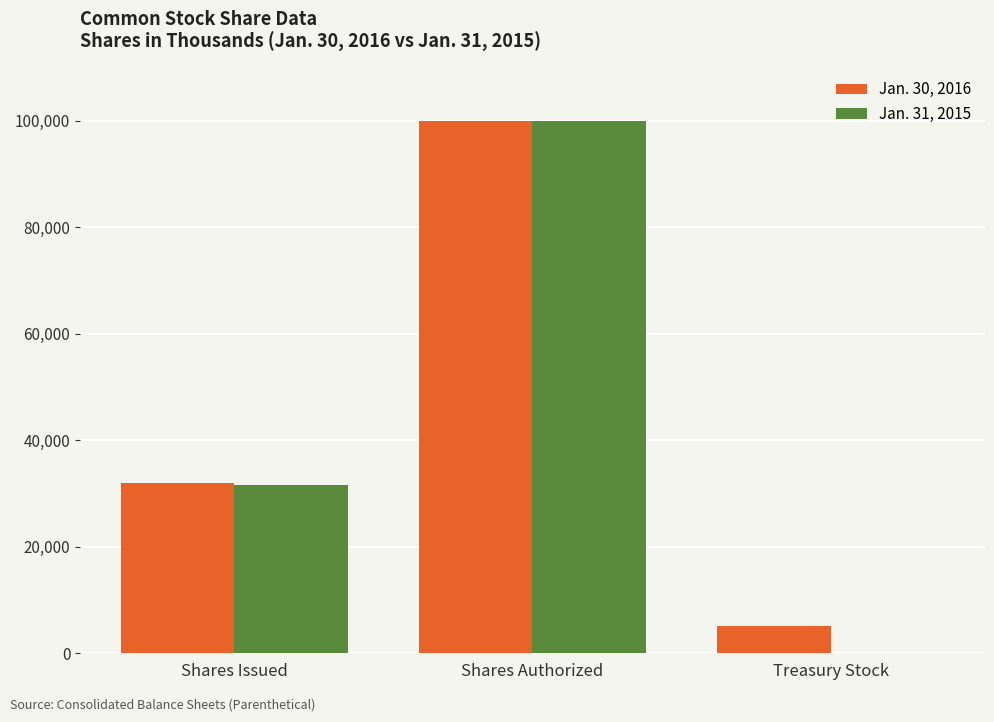

The value of Jan. 30, 2016 at Shares Issued is 32030. True or false?

True